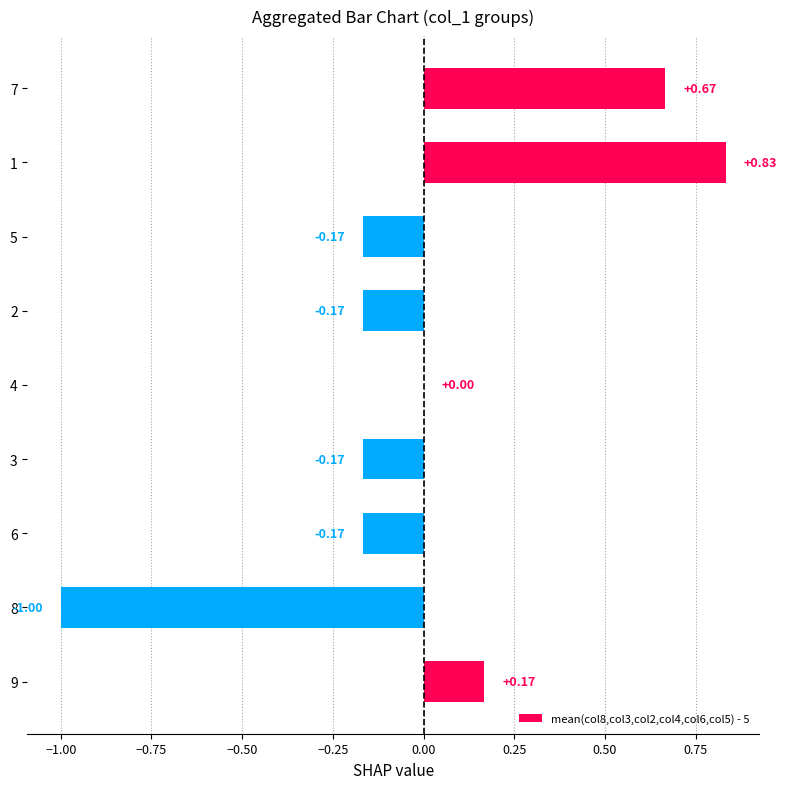

What is the sum of the values at 6 and 3?

-0.3